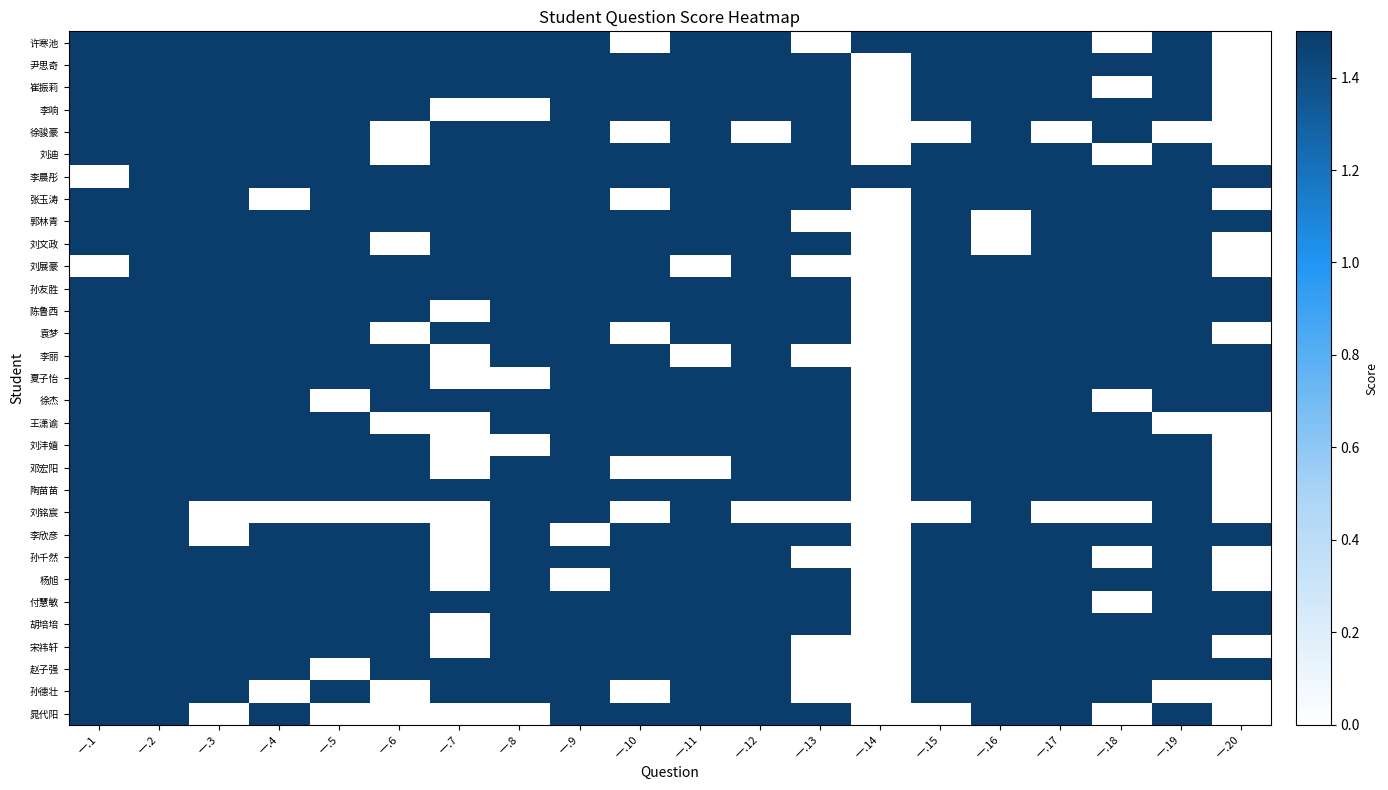

Which has a higher value, 一.20 or 一.1?

一.1